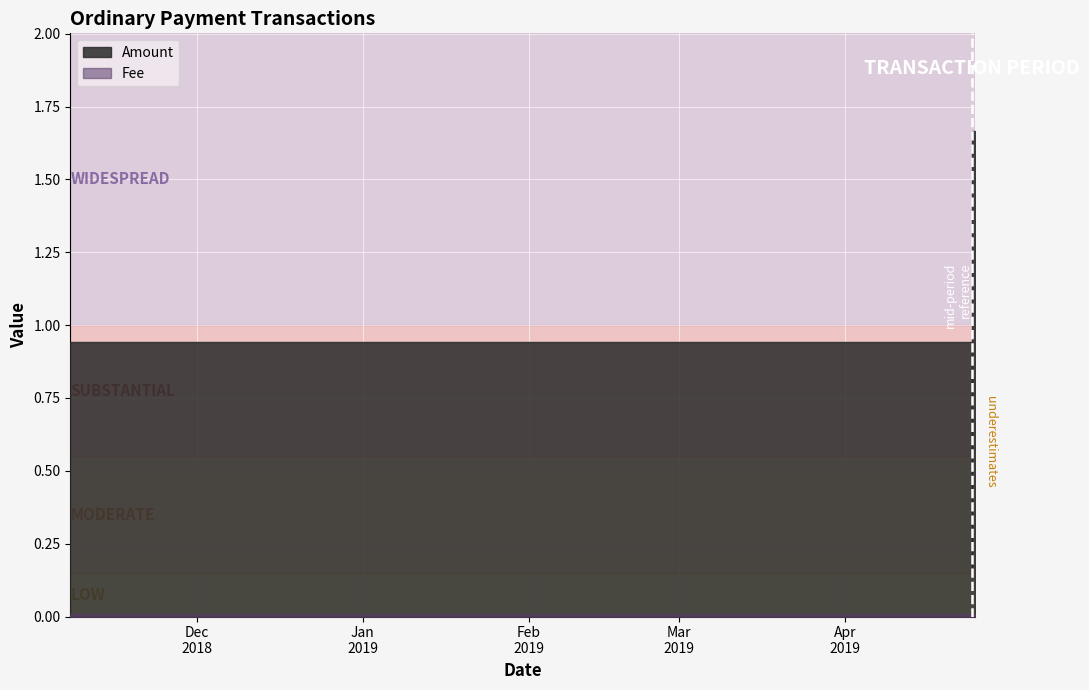

The Fee series shows 0.0 at 2019-04-25 07:32:56. True or false?

True